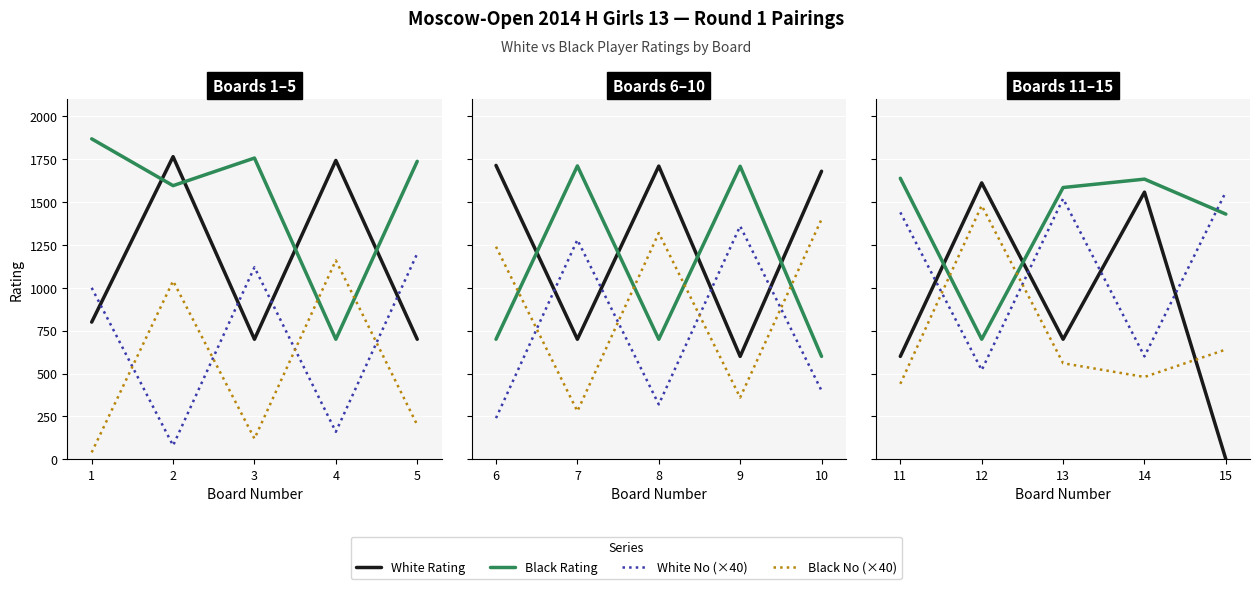

How many series are shown in this chart?

4